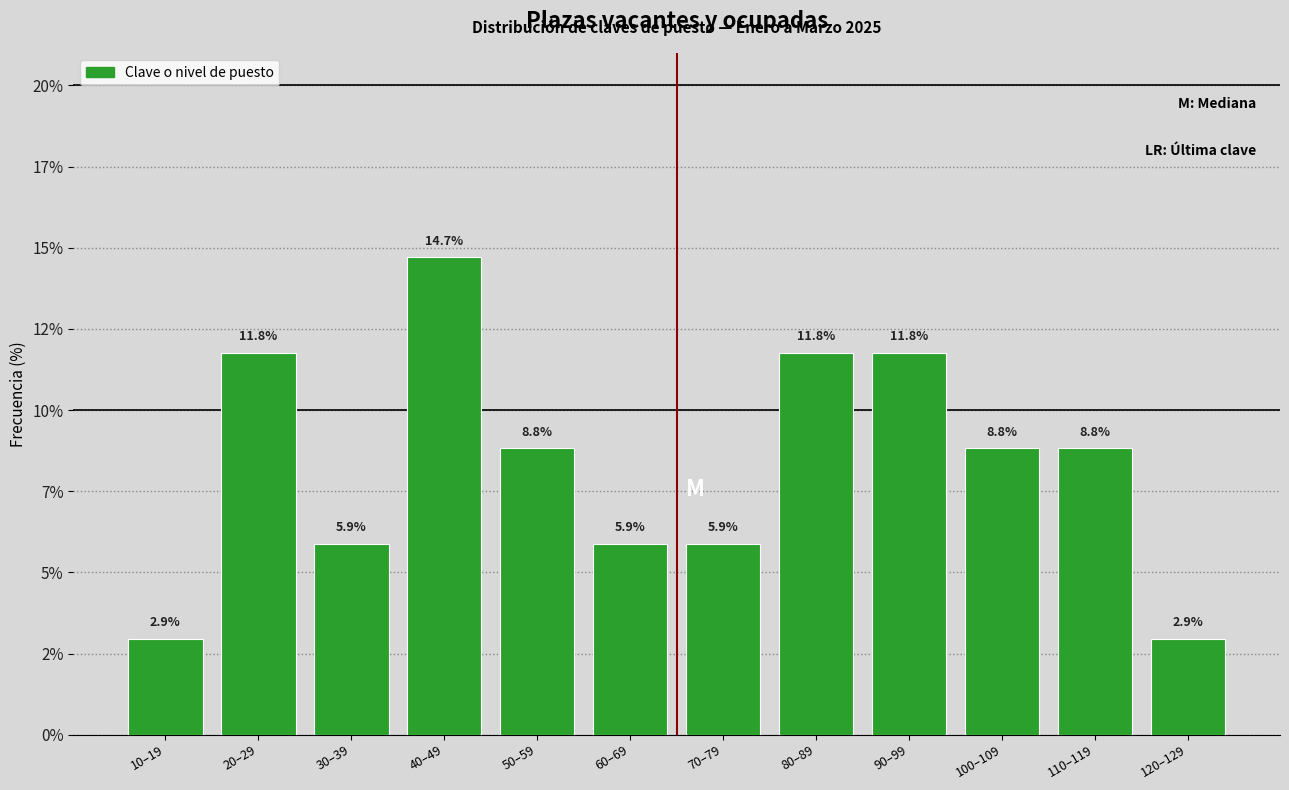

Are the bars horizontal?

No